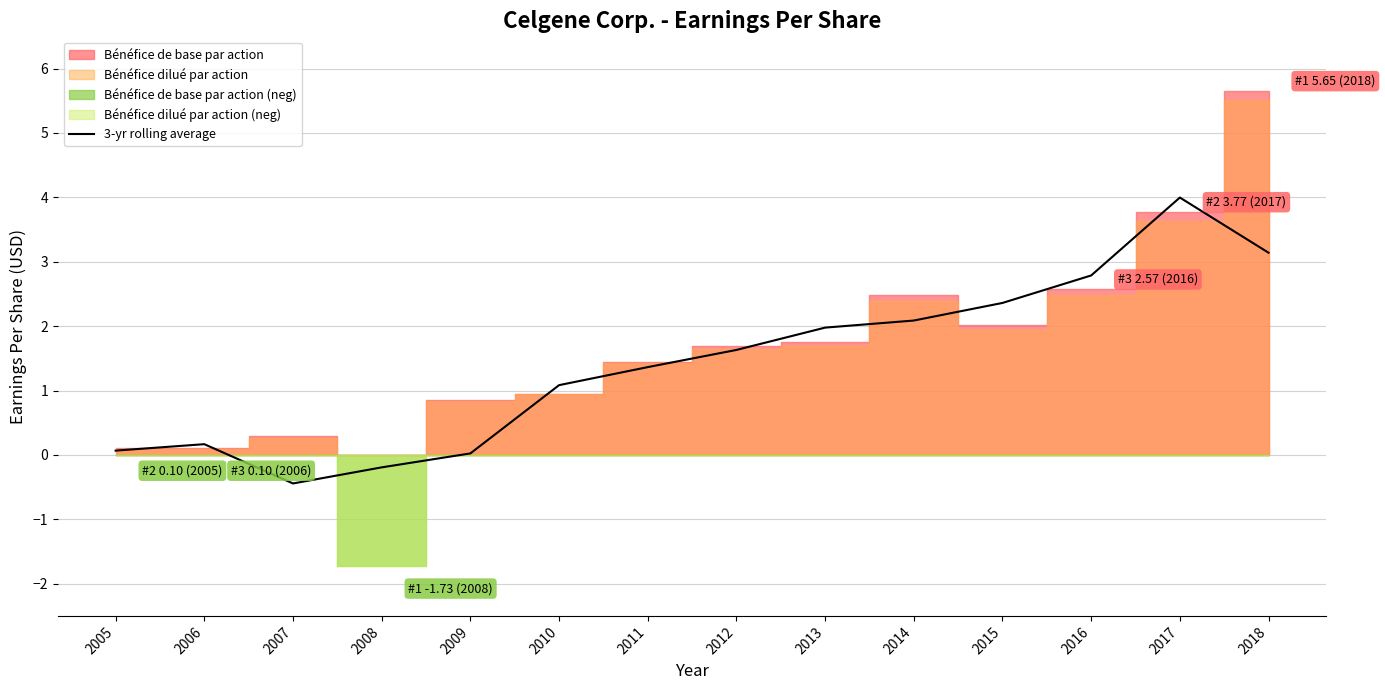

How many positive values are there?

12